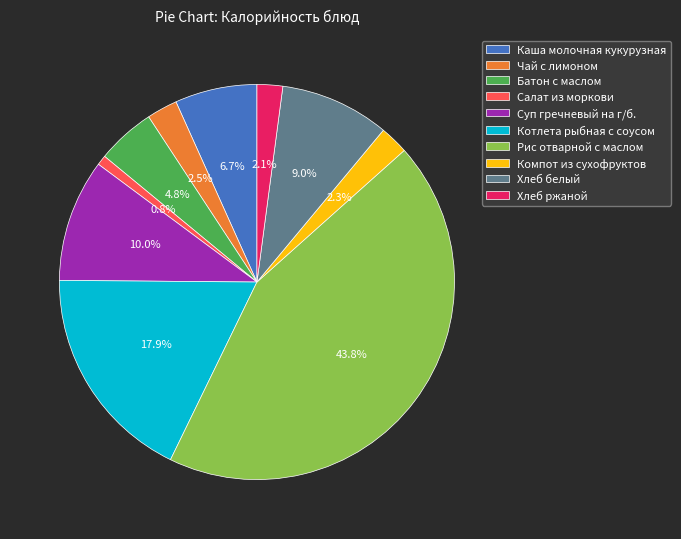

To the nearest percent, what is the difference between the largest and smallest slice percentages?

43%